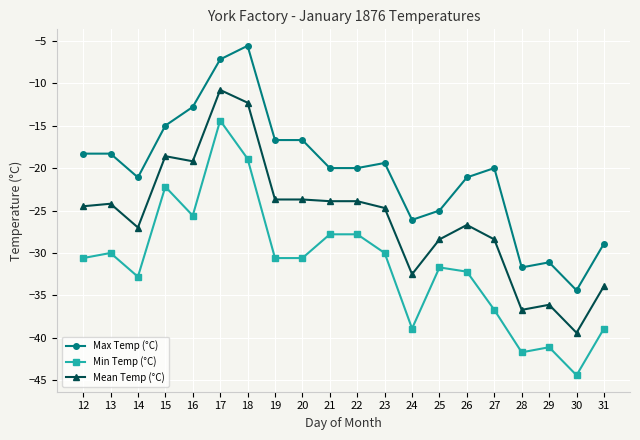

What is the spread (max minus min) of values at 26?

11.1